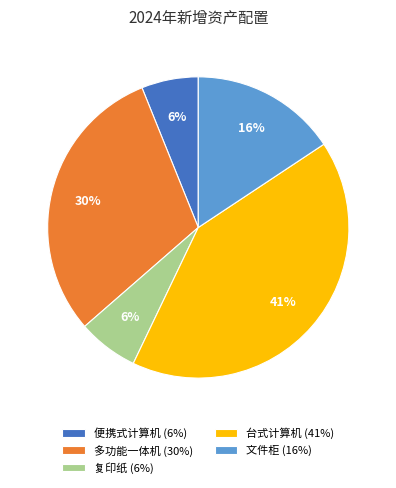

Between 复印纸 and 多功能一体机, which is larger?

多功能一体机